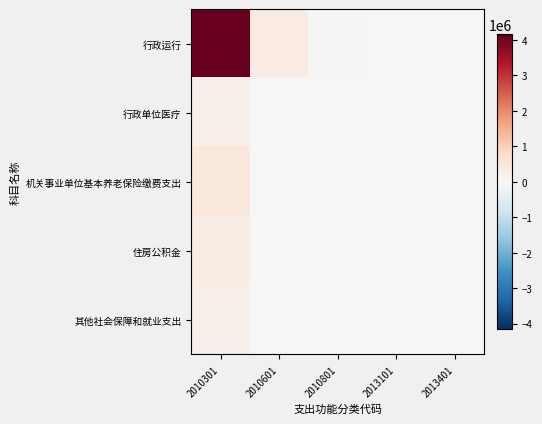

How many categories are shown in the chart?

5